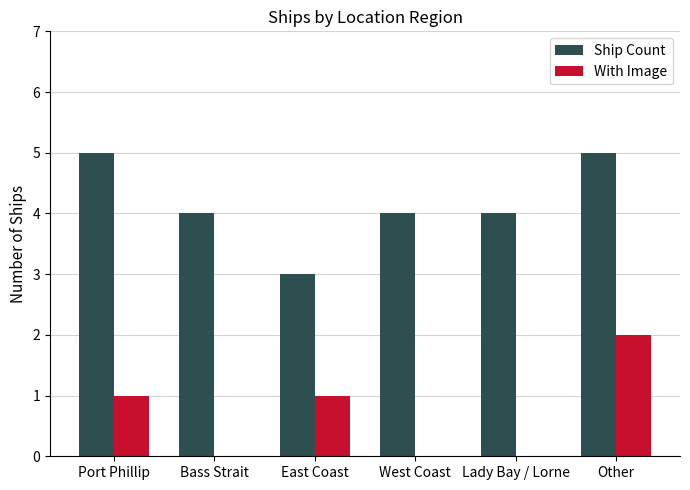

What is the maximum value shown in the chart?

5